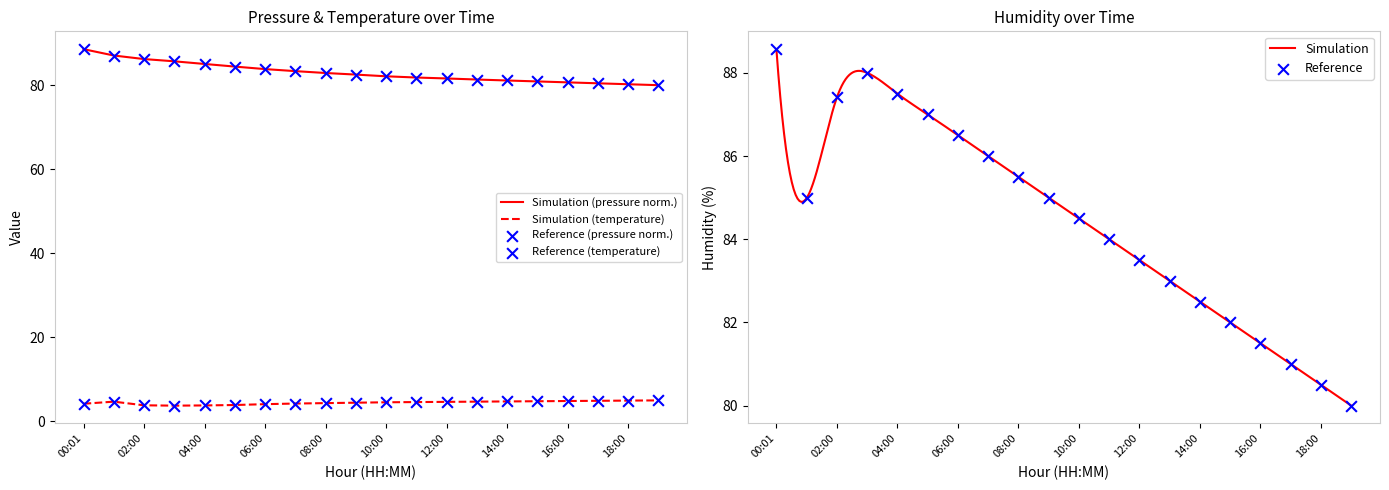

Is the value of pressure at 08:00 greater than the value of temperature at 11:00?

Yes